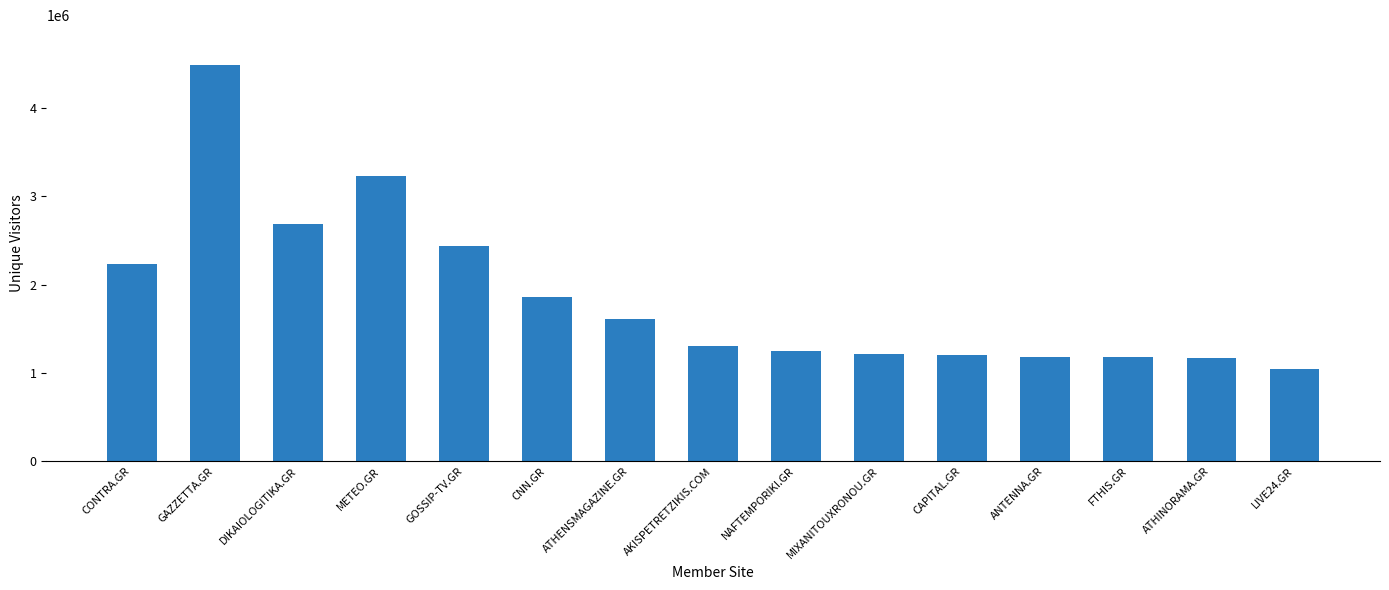

Where is the data nearest to the value 2766660?

DIKAIOLOGITIKA.GR